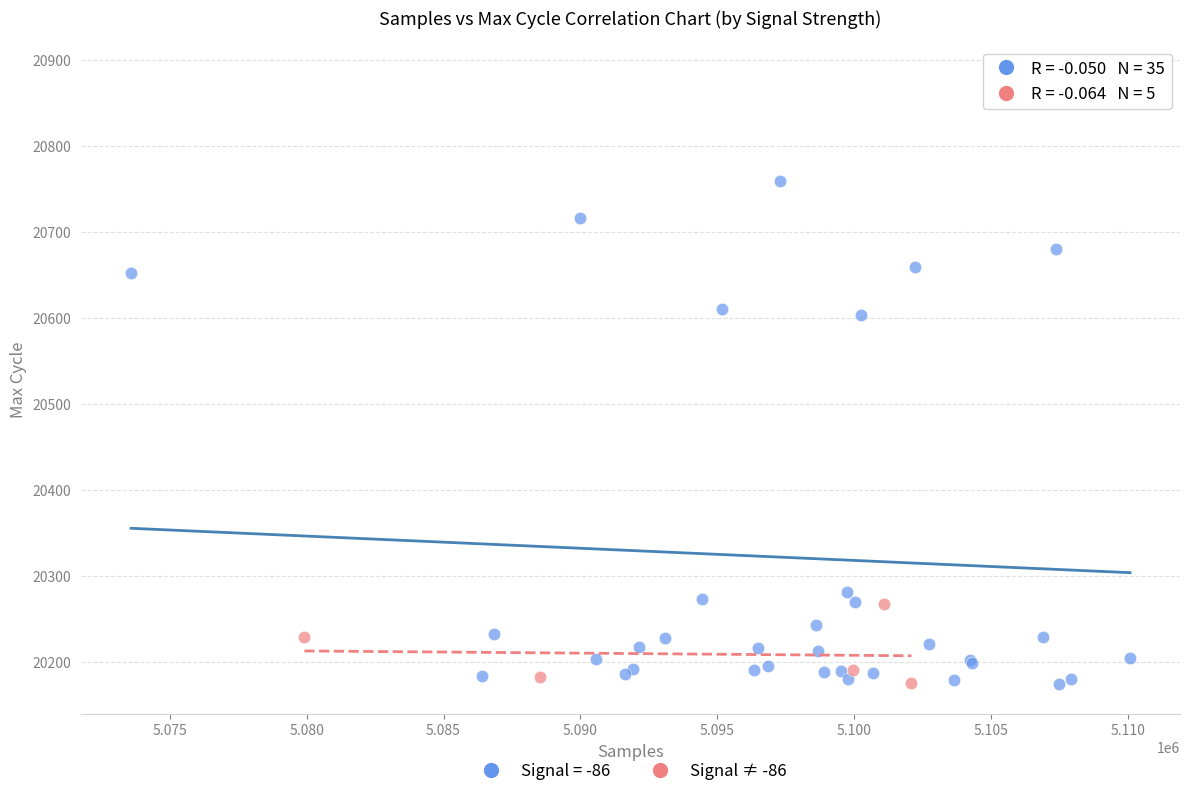

Which series has the largest Y range (max minus min)?

Signal = -86